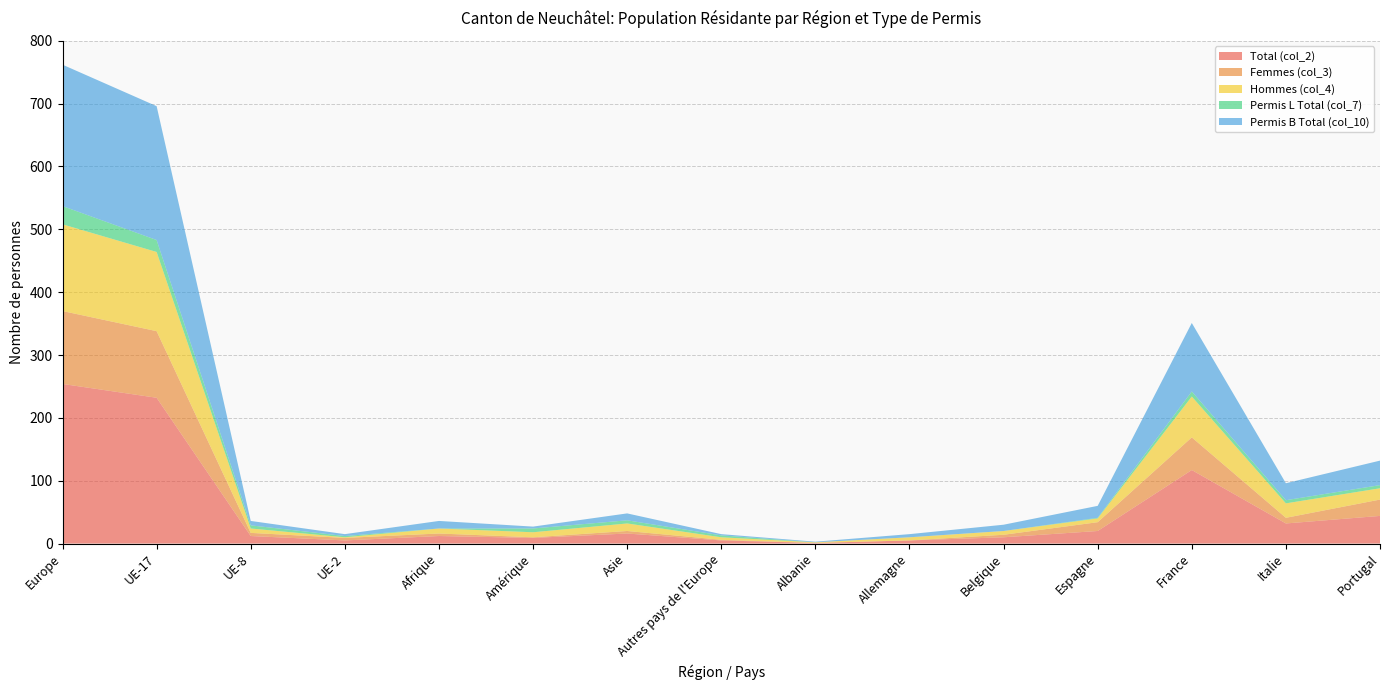

Reading right to left, list all the values displayed in this chart.

Total (col_2): Portugal=44	Italie=32	France=117	Espagne=20	Belgique=10	Allemagne=5	Albanie=1	Autres pays de l'Europe=5	Asie=16	Amérique=9	Afrique=12	UE-2=5	UE-8=12	UE-17=232	Europe=254
Femmes (col_3): Portugal=26	Italie=9	France=52	Espagne=14	Belgique=4	Allemagne=0	Albanie=0	Autres pays de l'Europe=1	Asie=4	Amérique=1	Afrique=4	UE-2=4	UE-8=5	UE-17=106	Europe=116
Hommes (col_4): Portugal=18	Italie=23	France=65	Espagne=6	Belgique=6	Allemagne=5	Albanie=1	Autres pays de l'Europe=4	Asie=12	Amérique=8	Afrique=8	UE-2=1	UE-8=7	UE-17=126	Europe=138
Permis L Total (col_7): Portugal=5	Italie=5	France=8	Espagne=1	Belgique=0	Allemagne=0	Albanie=0	Autres pays de l'Europe=3	Asie=5	Amérique=6	Afrique=0	UE-2=2	UE-8=5	UE-17=19	Europe=29
Permis B Total (col_10): Portugal=39	Italie=27	France=109	Espagne=19	Belgique=10	Allemagne=5	Albanie=1	Autres pays de l'Europe=2	Asie=11	Amérique=3	Afrique=12	UE-2=3	UE-8=7	UE-17=213	Europe=225